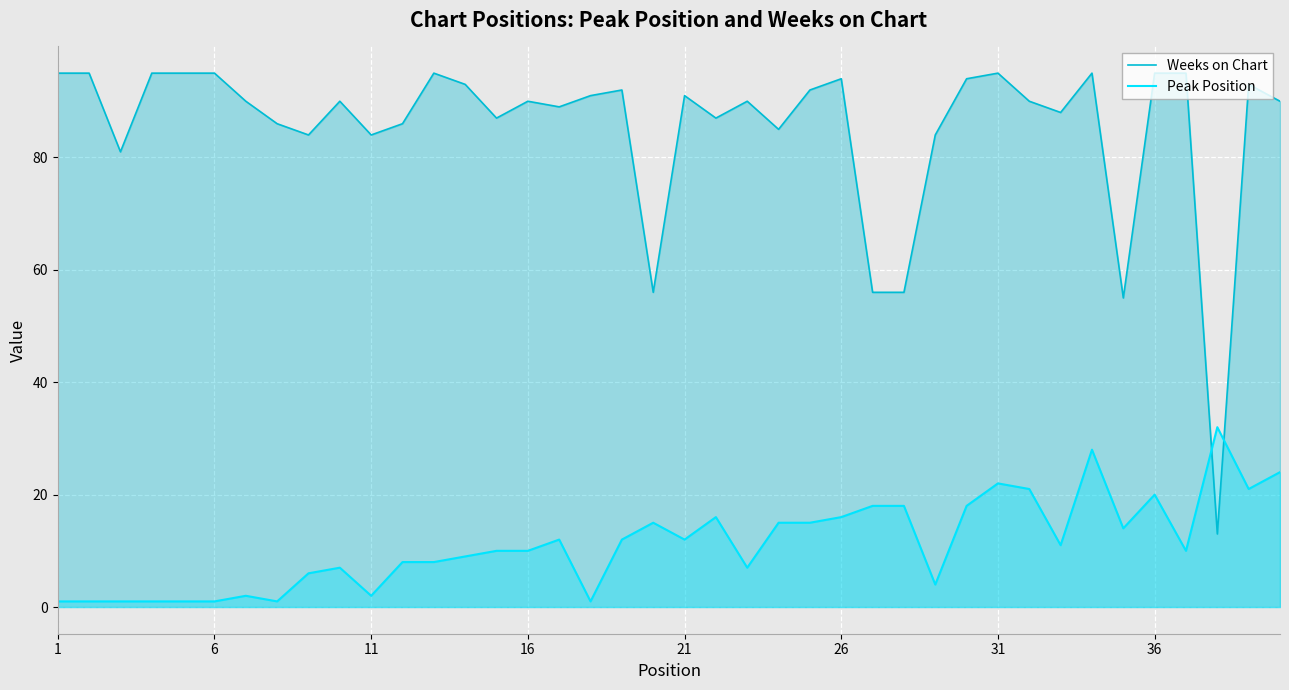

Rank the series by their maximum value, from lowest to highest.

Peak Position, Weeks on Chart